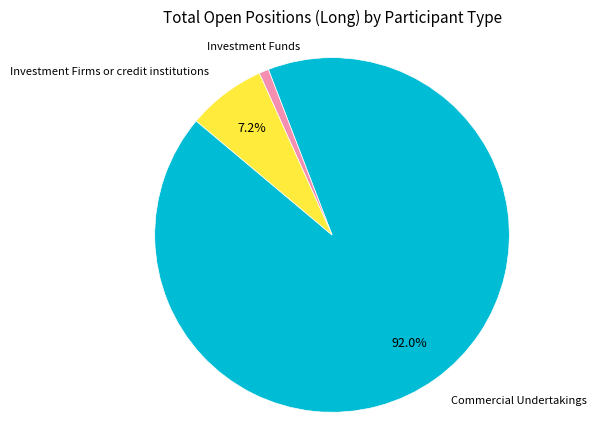

Is there any slice that represents more than half of the pie?

Yes